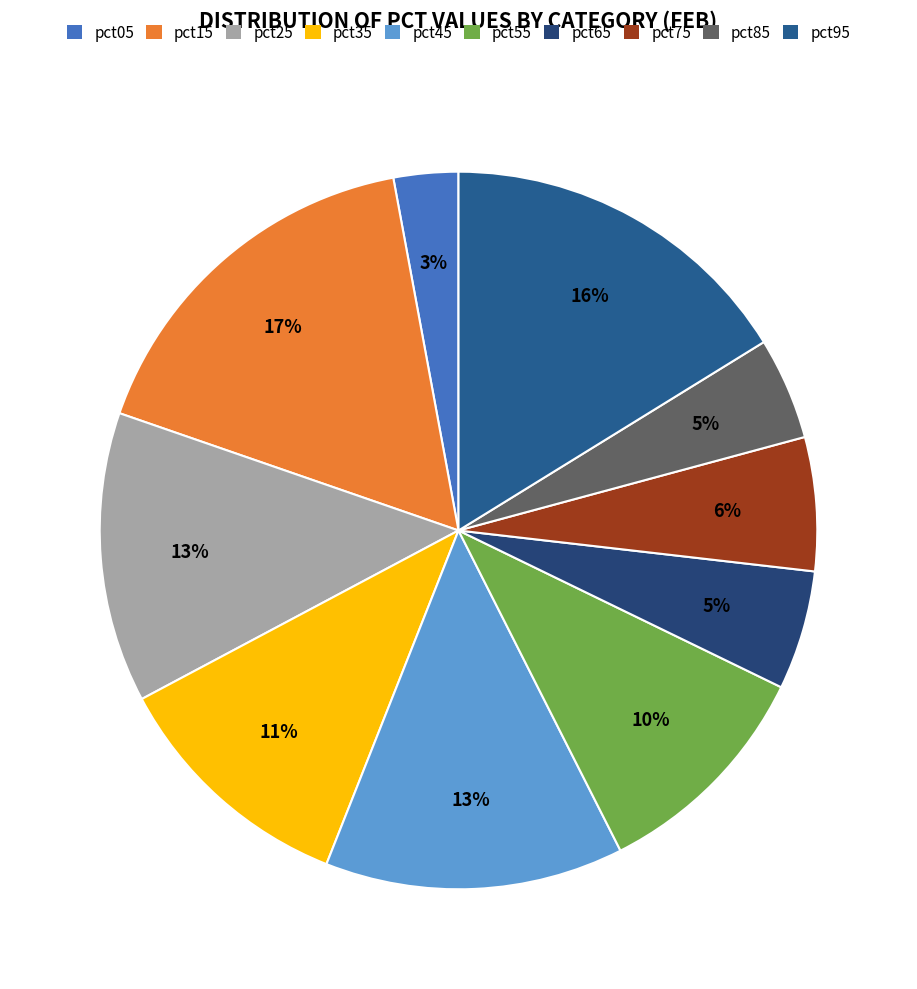

To the nearest percent, what is the combined percentage of pct75 and pct25?

19%